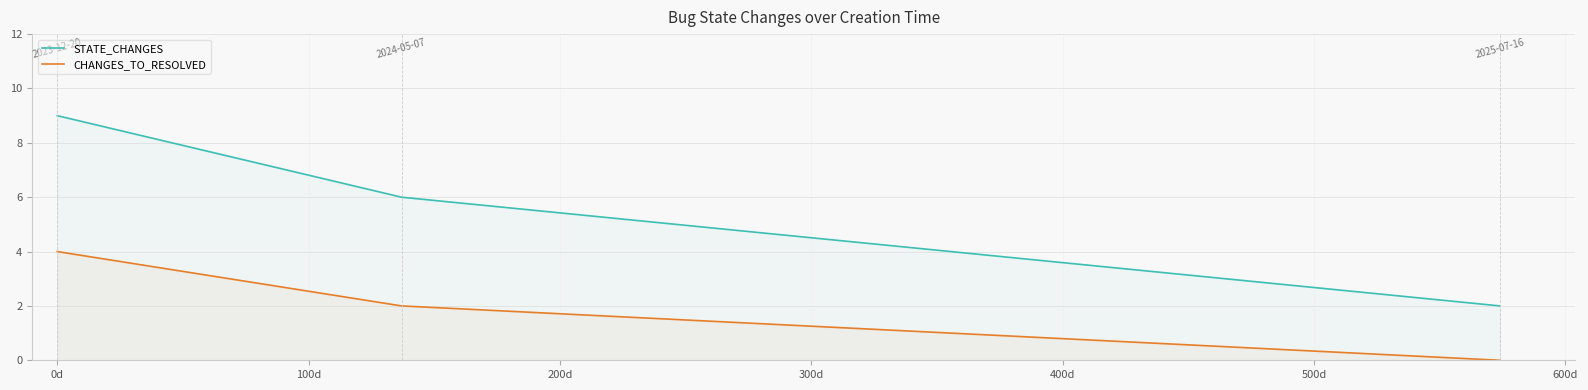

Reading left to right, transcribe all the data shown in this chart.

STATE_CHANGES: 9	6	2
CHANGES_TO_RESOLVED: 4	2	0